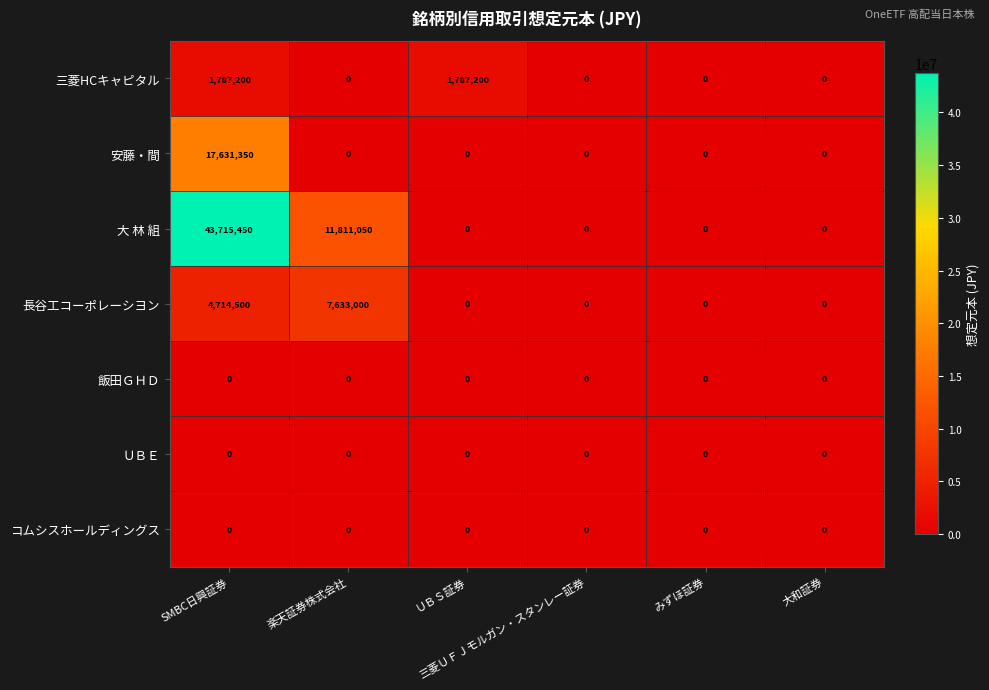

Which series has the largest total across all categories?

大 林 組